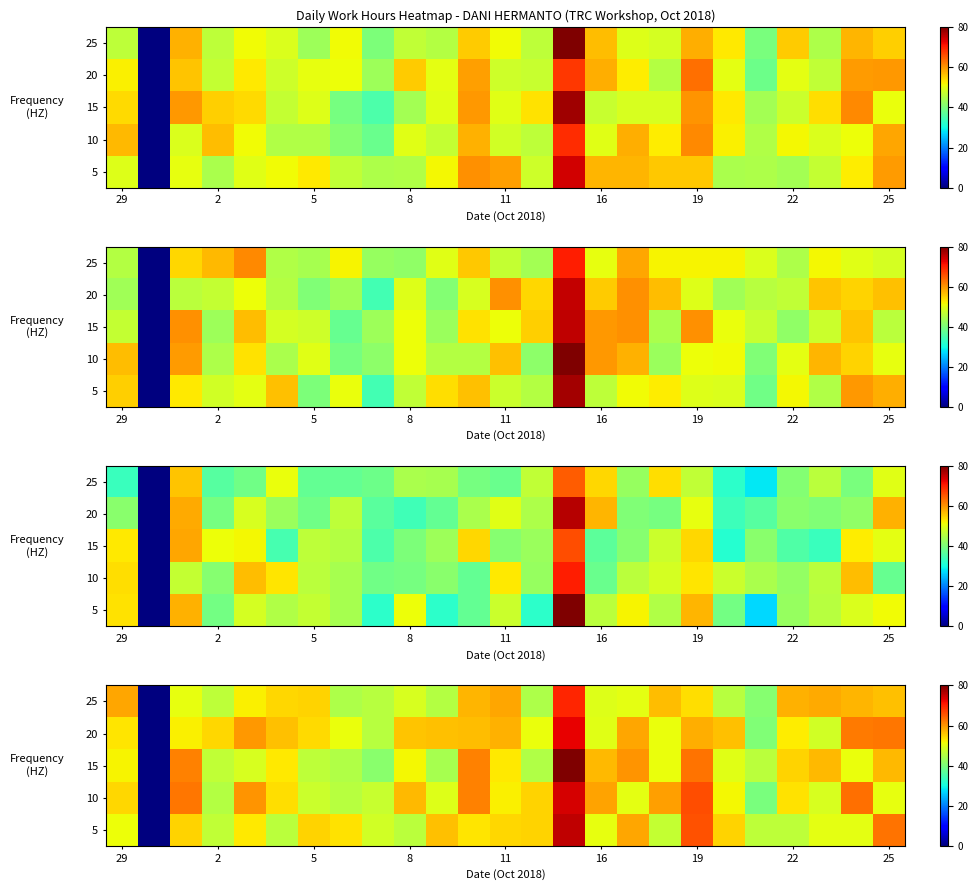

What is the maximum value shown in the chart?

80.0